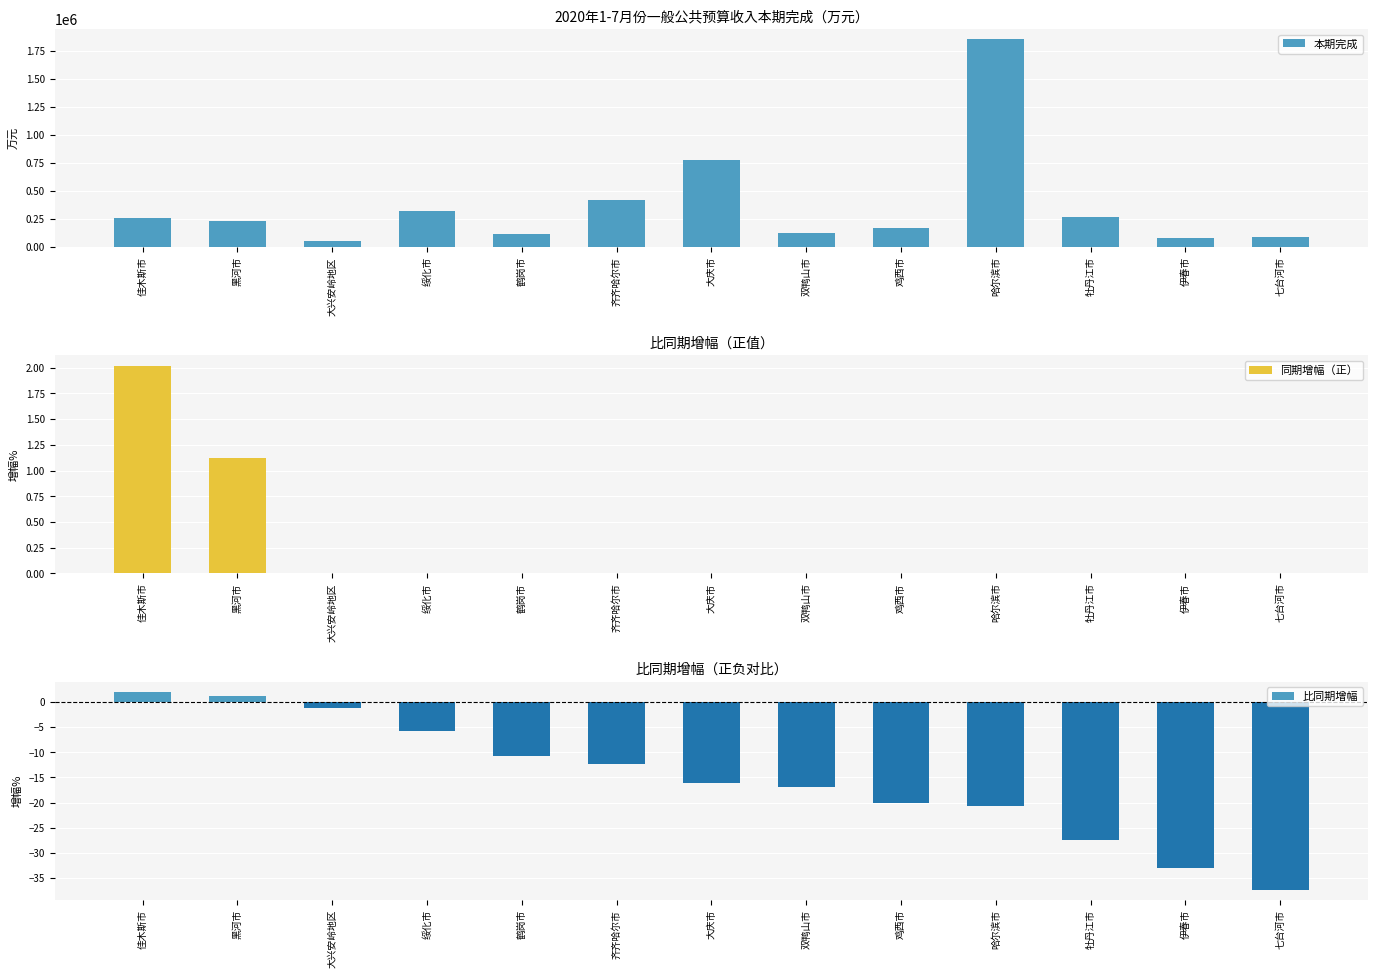

What is the label of the 7th bar from the right?

大庆市